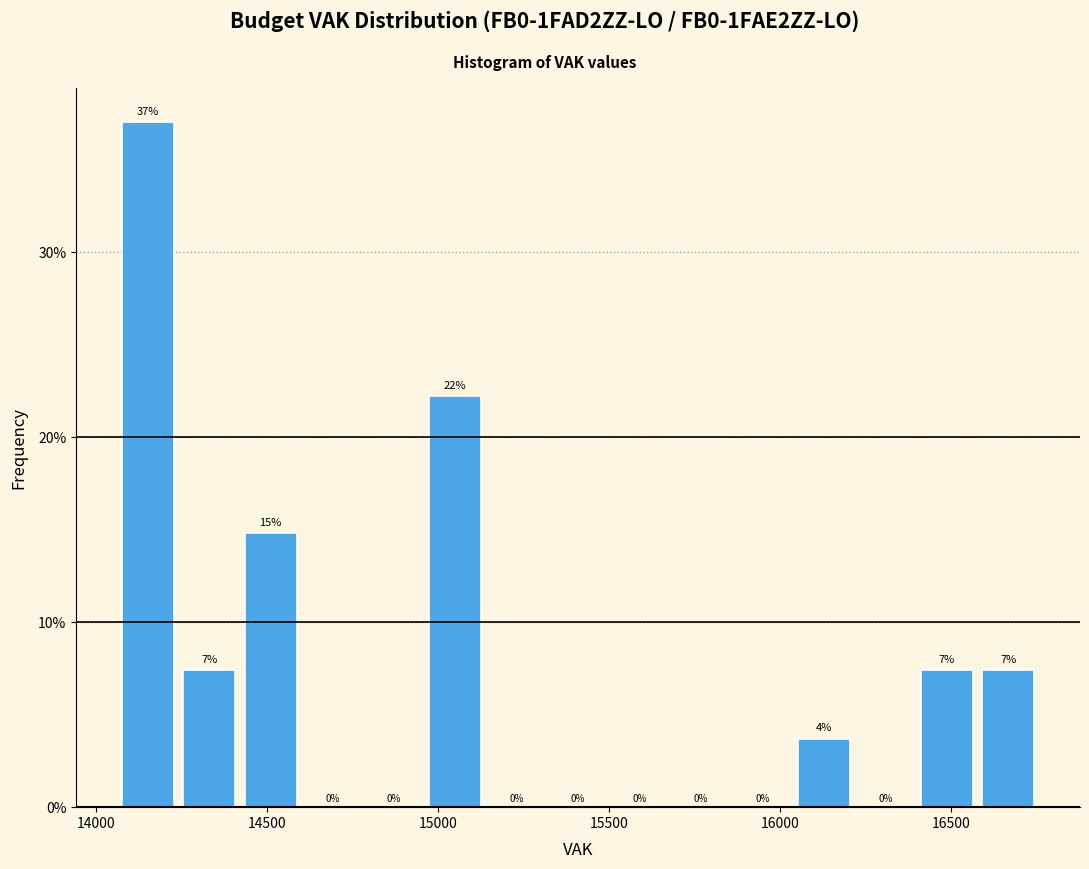

Read against the x-axis, roughly where is the centre of the tallest bar?

14150